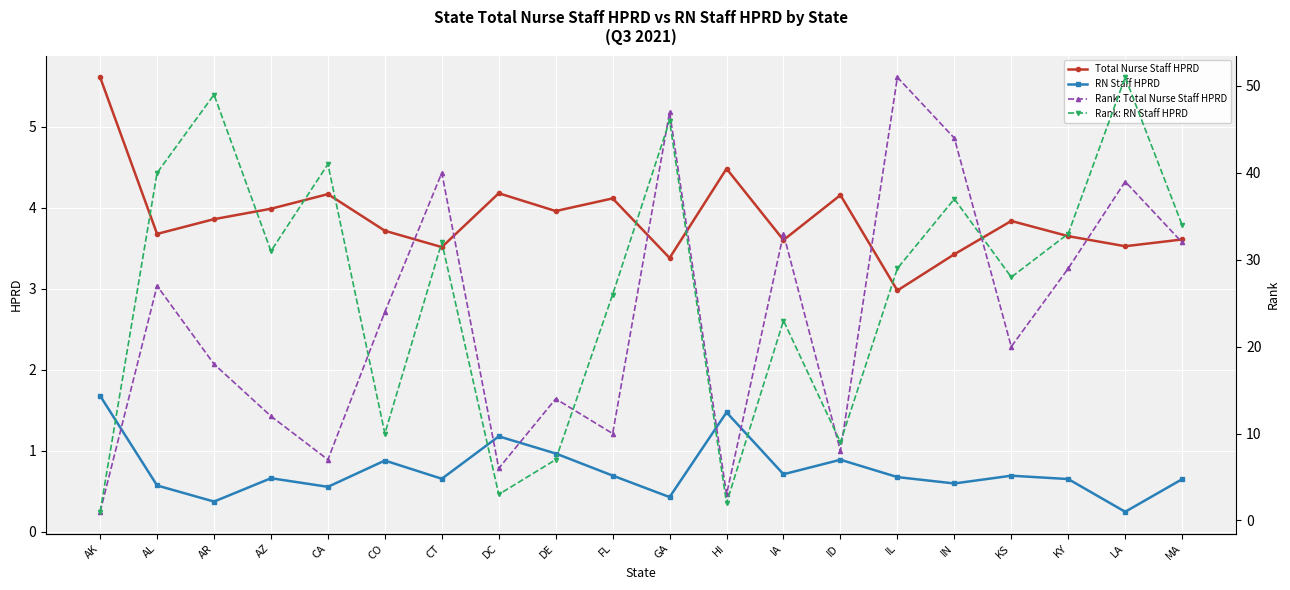

Rank the series at IL from highest to lowest value.

Rank: Total Nurse Staff HPRD, Rank: RN Staff HPRD, Total Nurse Staff HPRD, RN Staff HPRD